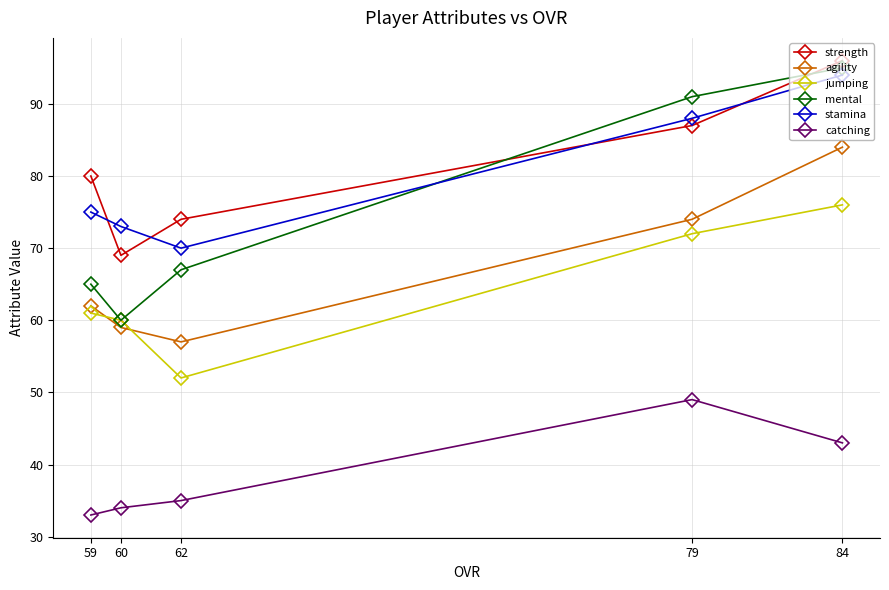

At how many categories does at least one series exceed 92?

1